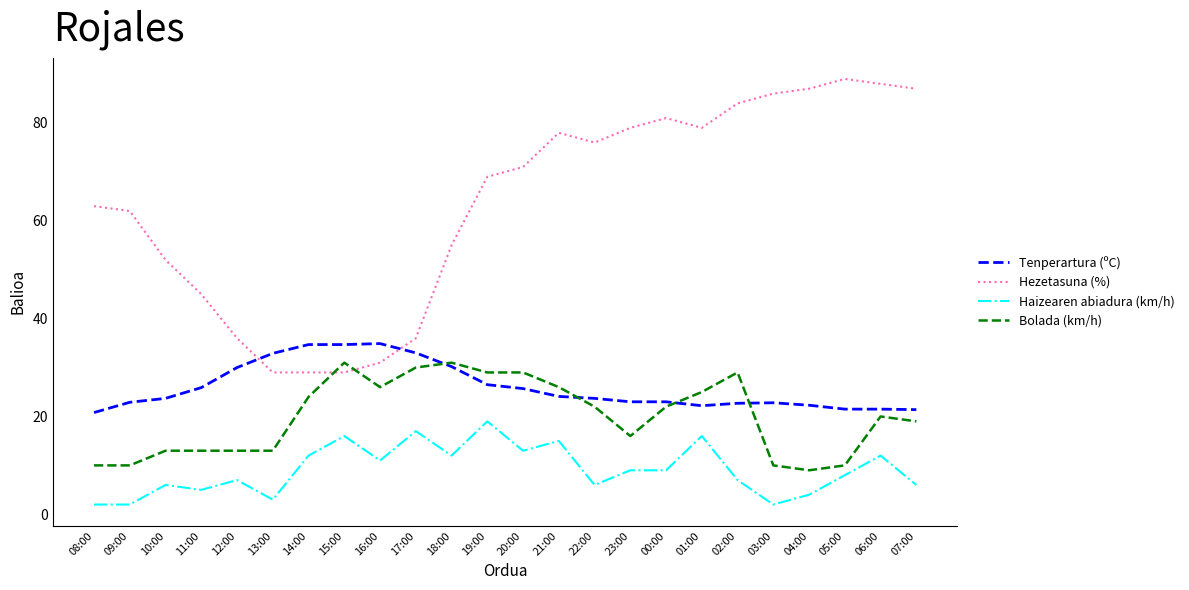

Which series ends up on top after the final intersection of Bolada (km/h) and Hezetasuna (%)?

Hezetasuna (%)